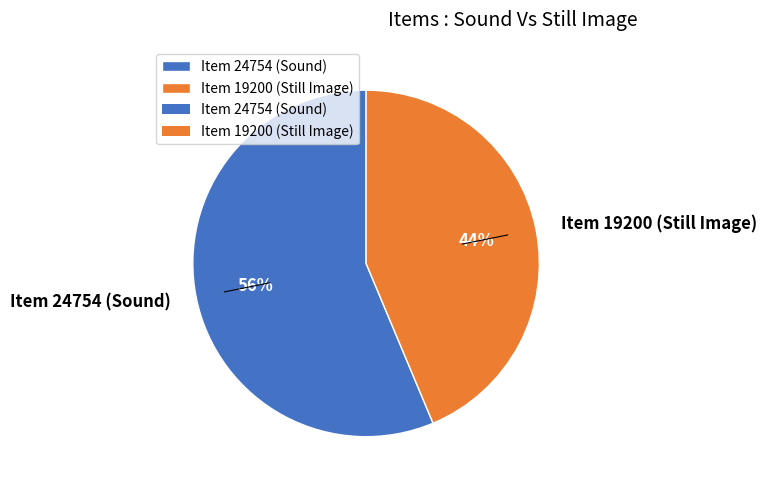

To the nearest percent, what percentage of the pie is Item 24754 (Sound)?

56%